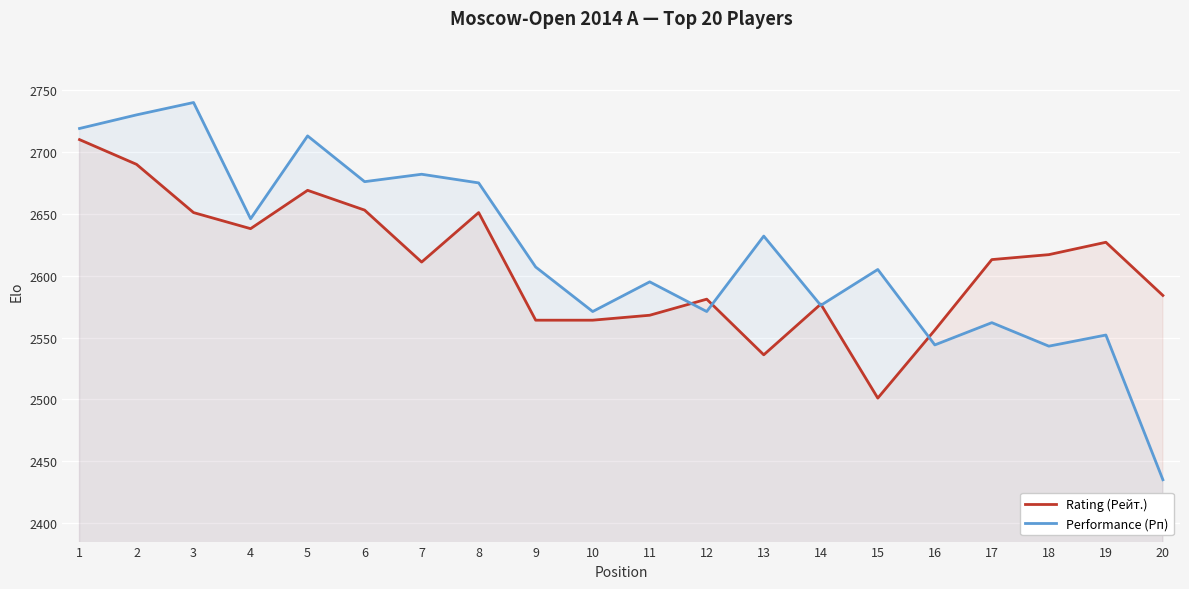

Rank the series by their average value, from lowest to highest.

Rating (Рейт.), Performance (Рп)